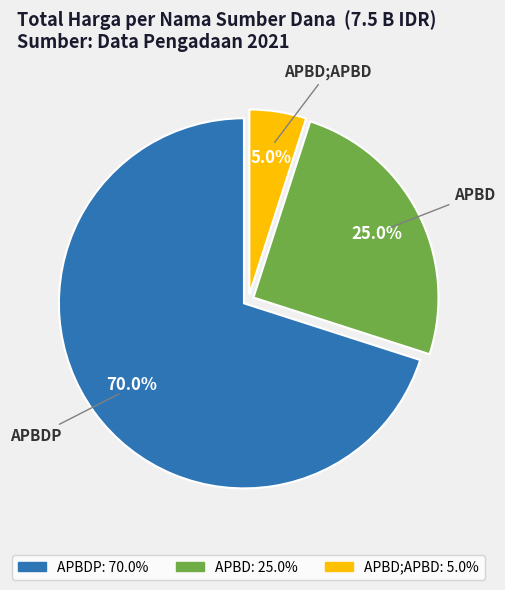

Between APBDP and APBD, which is larger?

APBDP